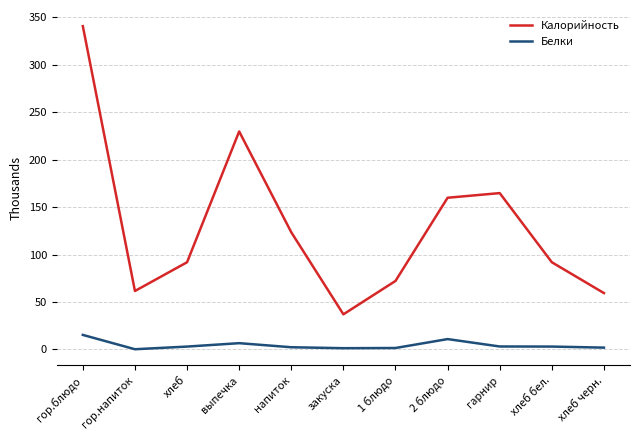

True or false: Белки and Калорийность intersect in this chart.

False